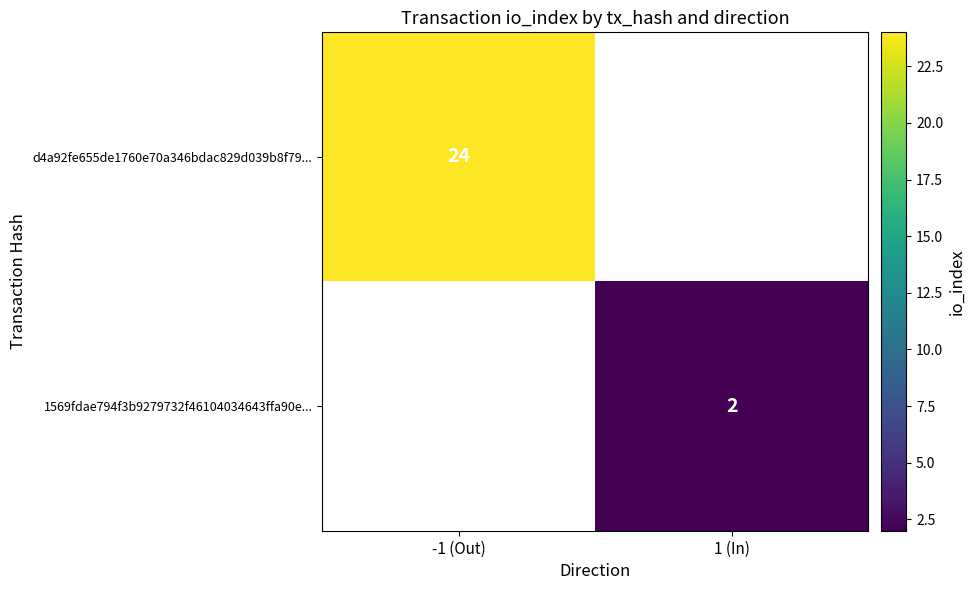

Is it true that 1569fdae794f3b9279732f46104034643ffa90e... equals 2.7 at 1 (In)?

False